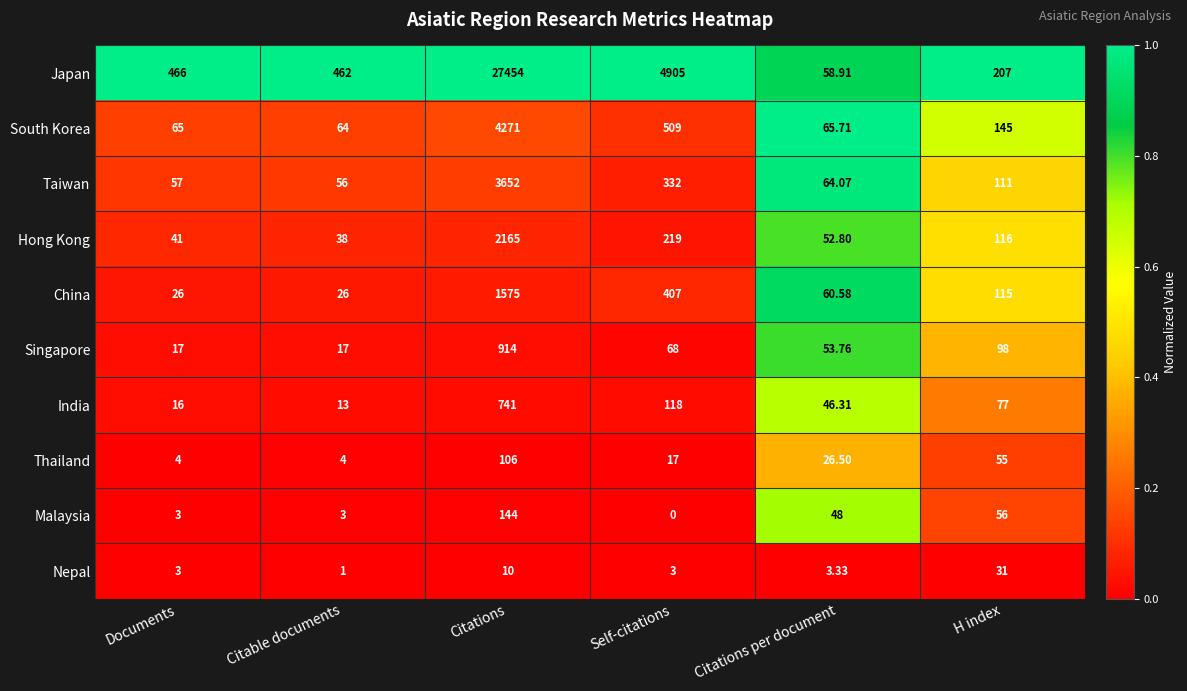

How many data points does each series have?

6